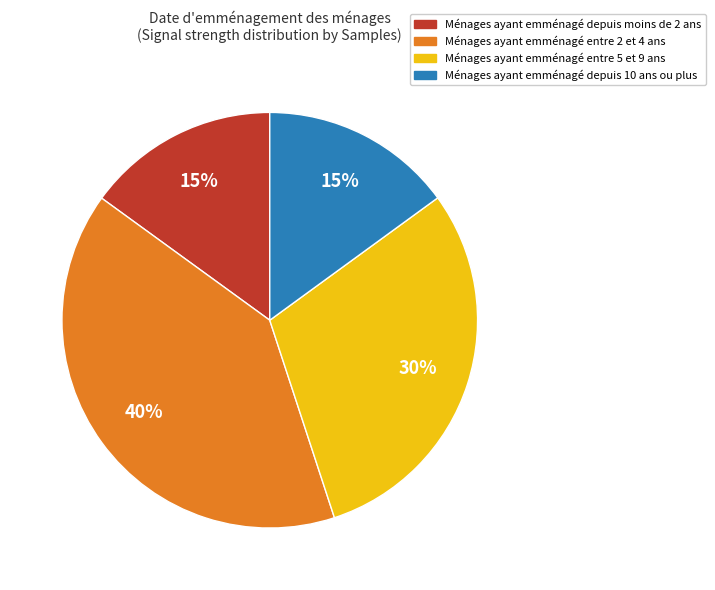

How many segments does this pie chart have?

4